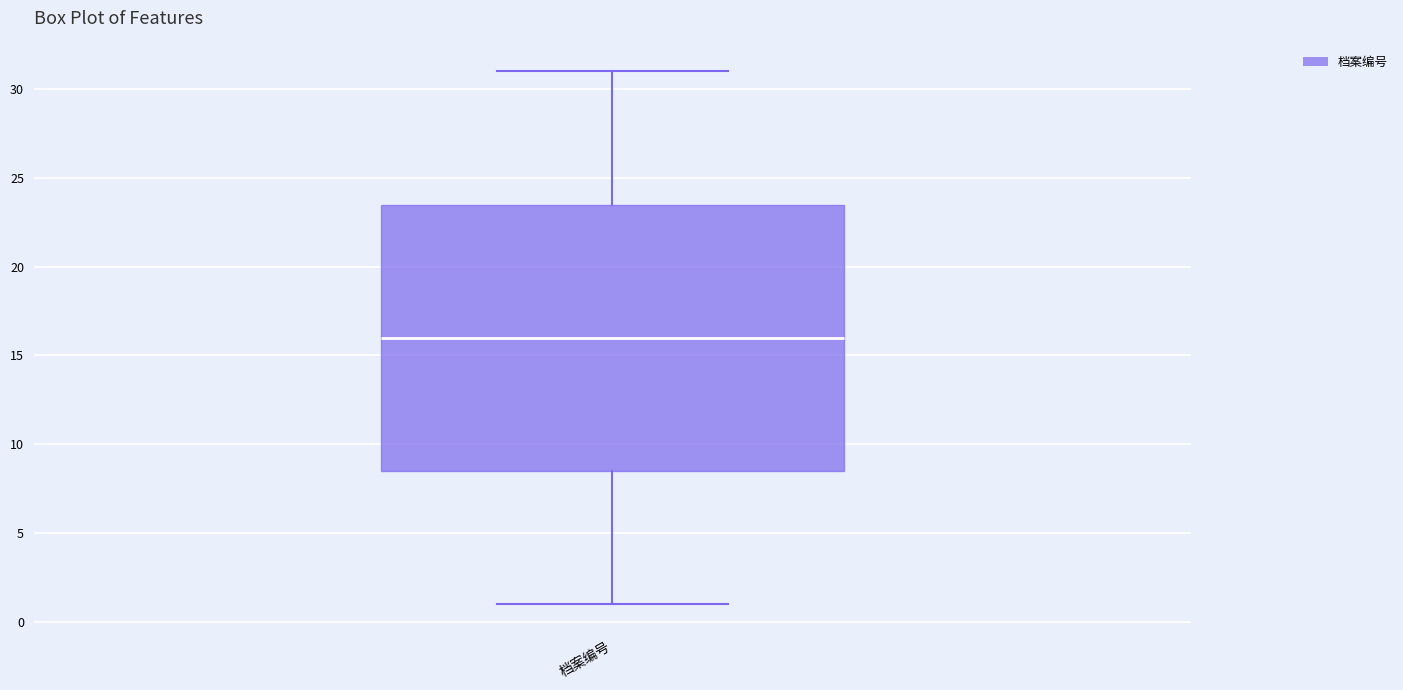

Transcribe this box plot: give where the median line is, the range the box spans, and where the two whiskers end, as read against the y-axis. The values are not printed on the chart, so give them approximately, as read against the axis.

median 16.0, box 8.5 to 23.5, whiskers 1.0 to 31.0